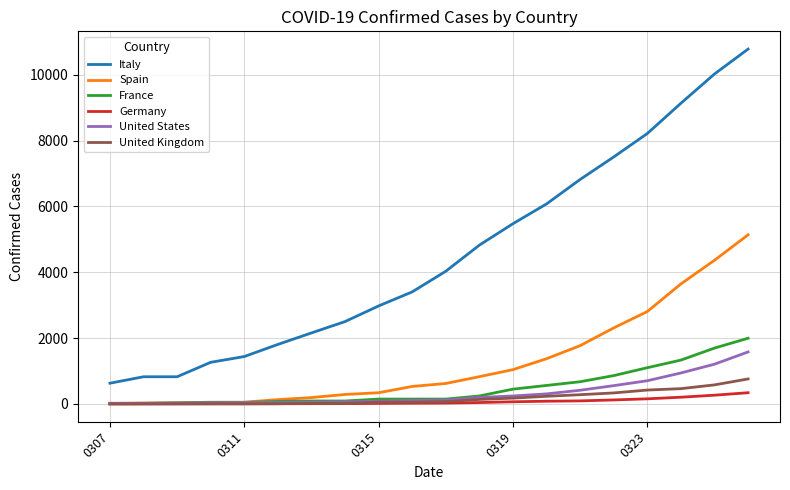

Which series has the largest total across all categories?

Italy